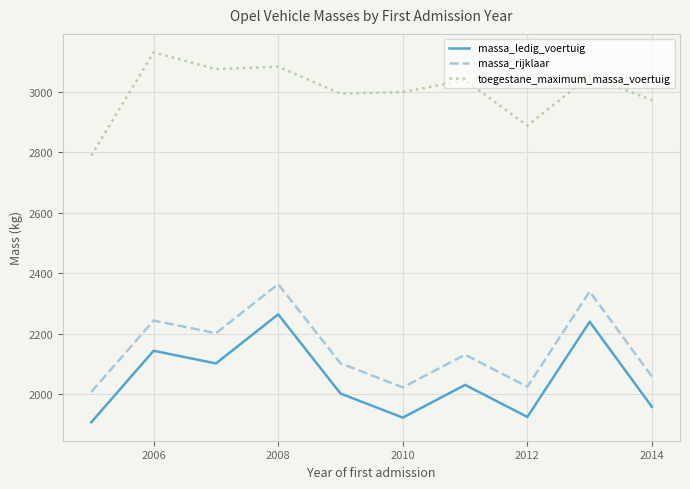

Rank the series by their maximum value, from highest to lowest.

toegestane_maximum_massa_voertuig, massa_rijklaar, massa_ledig_voertuig